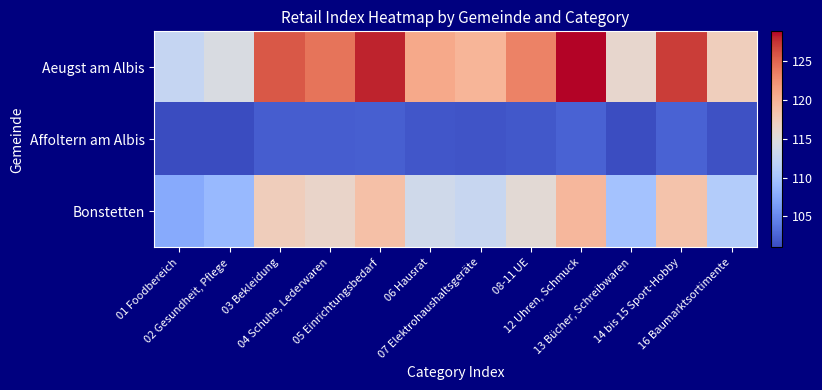

Reading right to left, list all the values displayed in this chart.

Aeugst am Albis: 16 Baumarktsortimente=117.3	14 bis 15 Sport-Hobby=127.1	13 Bücher, Schreibwaren=116.1	12 Uhren, Schmuck=128.8	08-11 UE=123.3	07 Elektrohaushaltsgeräte=119.7	06 Hausrat=120.8	05 Einrichtungsbedarf=128.0	04 Schuhe, Lederwaren=124.2	03 Bekleidung=125.7	02 Gesundheit, Pflege=114.5	01 Foodbereich=112.6
Affoltern am Albis: 16 Baumarktsortimente=101.4	14 bis 15 Sport-Hobby=102.4	13 Bücher, Schreibwaren=101.2	12 Uhren, Schmuck=102.4	08-11 UE=101.9	07 Elektrohaushaltsgeräte=101.6	06 Hausrat=101.7	05 Einrichtungsbedarf=102.3	04 Schuhe, Lederwaren=102.1	03 Bekleidung=102.2	02 Gesundheit, Pflege=101.1	01 Foodbereich=101.0
Bonstetten: 16 Baumarktsortimente=111.0	14 bis 15 Sport-Hobby=118.5	13 Bücher, Schreibwaren=109.8	12 Uhren, Schmuck=119.5	08-11 UE=115.5	07 Elektrohaushaltsgeräte=112.8	06 Hausrat=113.6	05 Einrichtungsbedarf=118.8	04 Schuhe, Lederwaren=116.4	03 Bekleidung=117.3	02 Gesundheit, Pflege=108.9	01 Foodbereich=107.6